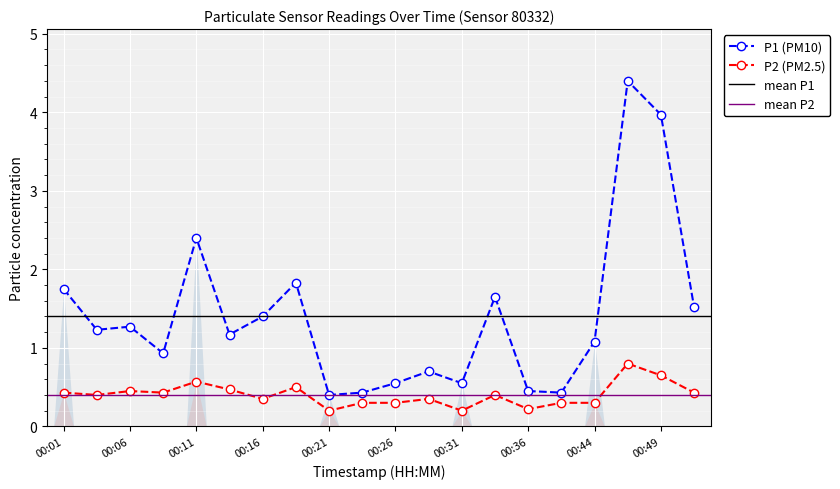

Reading right to left, extract all data points from this chart.

P1: 00:52=1.5	00:49=4.0	00:47=4.4	00:44=1.1	00:41=0.4	00:36=0.5	00:34=1.6	00:31=0.6	00:28=0.7	00:26=0.6	00:23=0.4	00:21=0.4	00:18=1.8	00:16=1.4	00:13=1.2	00:11=2.4	00:08=0.9	00:06=1.3	00:03=1.2	00:01=1.8
P2: 00:52=0.4	00:49=0.7	00:47=0.8	00:44=0.3	00:41=0.3	00:36=0.2	00:34=0.4	00:31=0.2	00:28=0.3	00:26=0.3	00:23=0.3	00:21=0.2	00:18=0.5	00:16=0.3	00:13=0.5	00:11=0.6	00:08=0.4	00:06=0.5	00:03=0.4	00:01=0.4